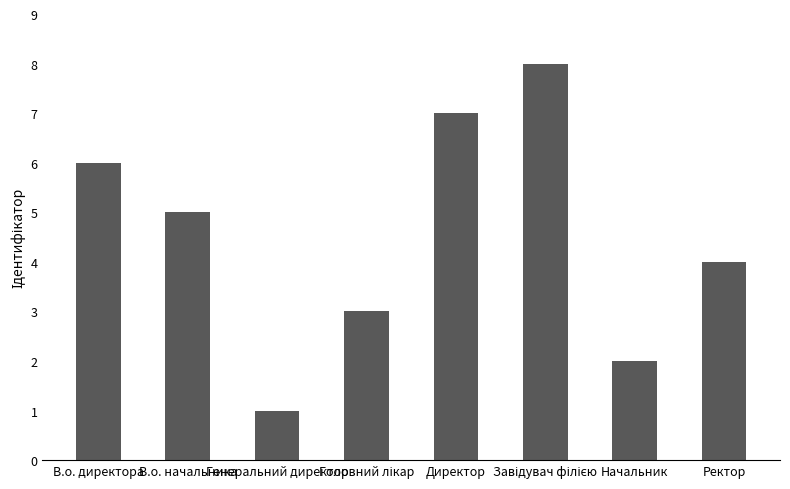

At which label does the data first exceed 5?

В.о. директора